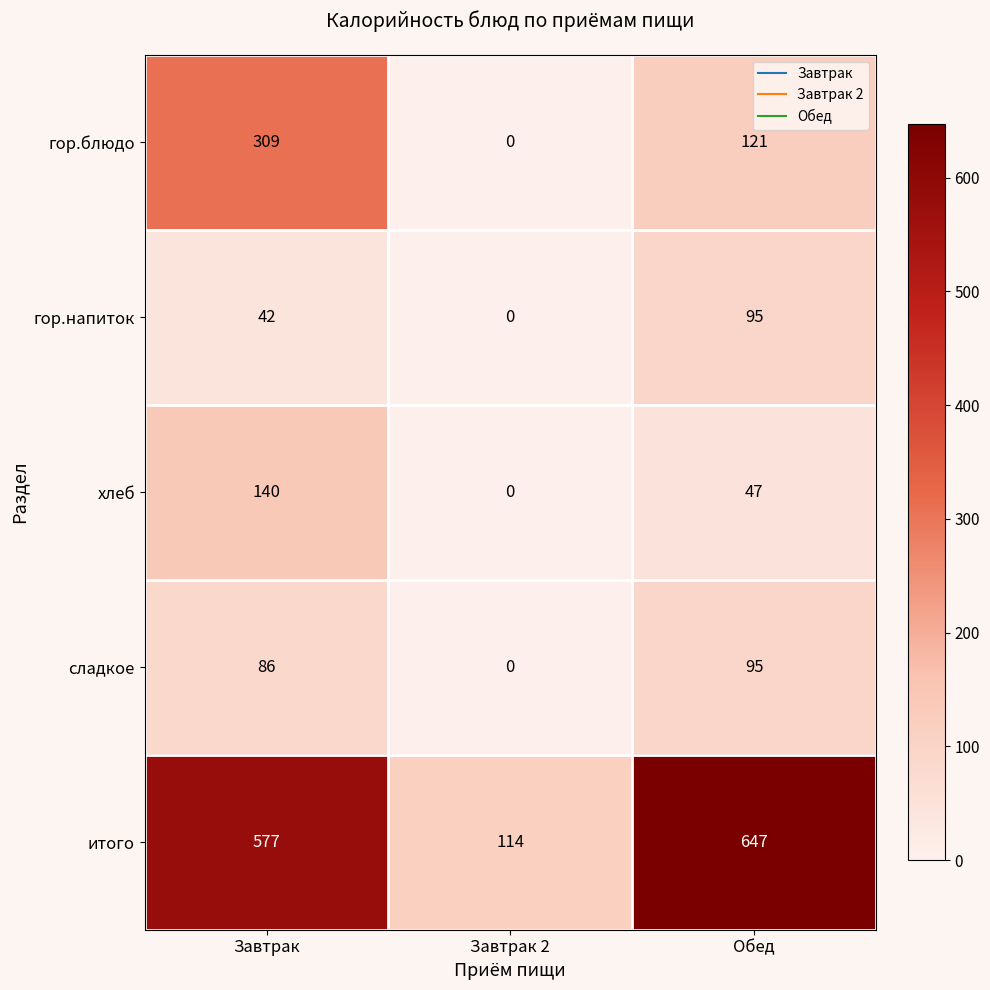

Which label corresponds to the largest value in the chart?

Обед